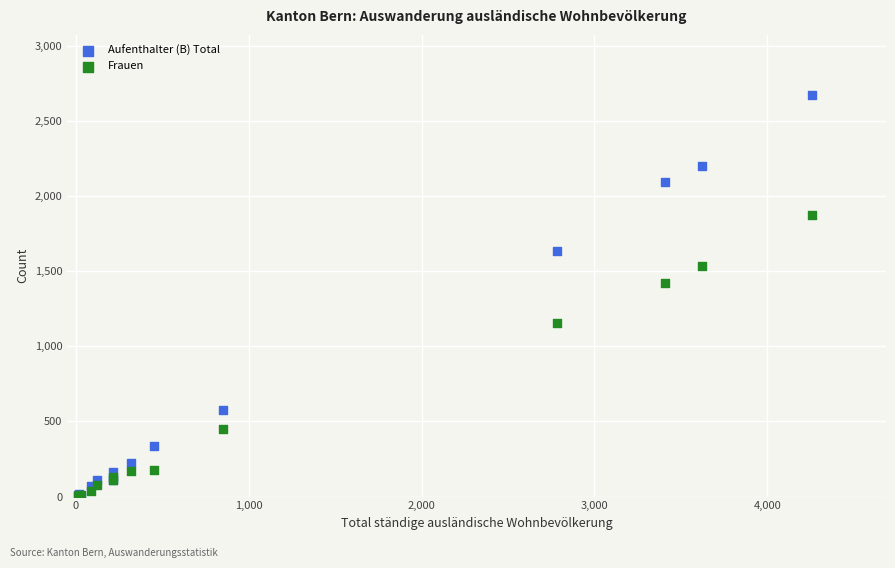

Which series contains the highest Y value?

Aufenthalter (B) Total